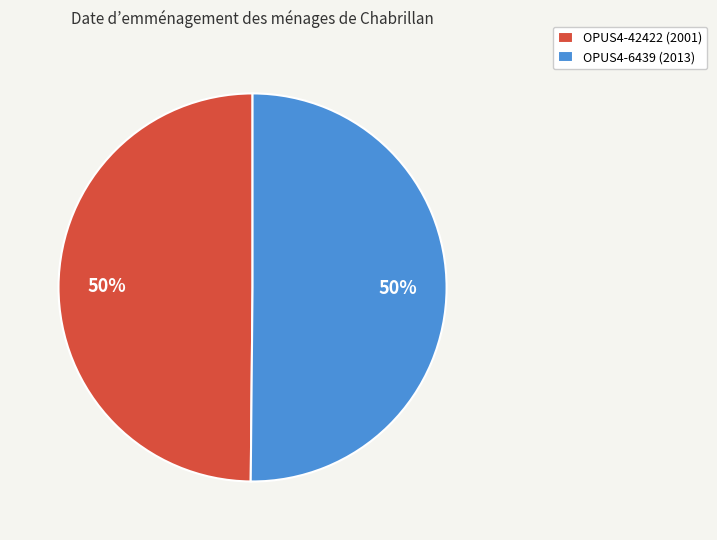

To the nearest percent, what portion does OPUS4-42422 (2001) represent?

50%